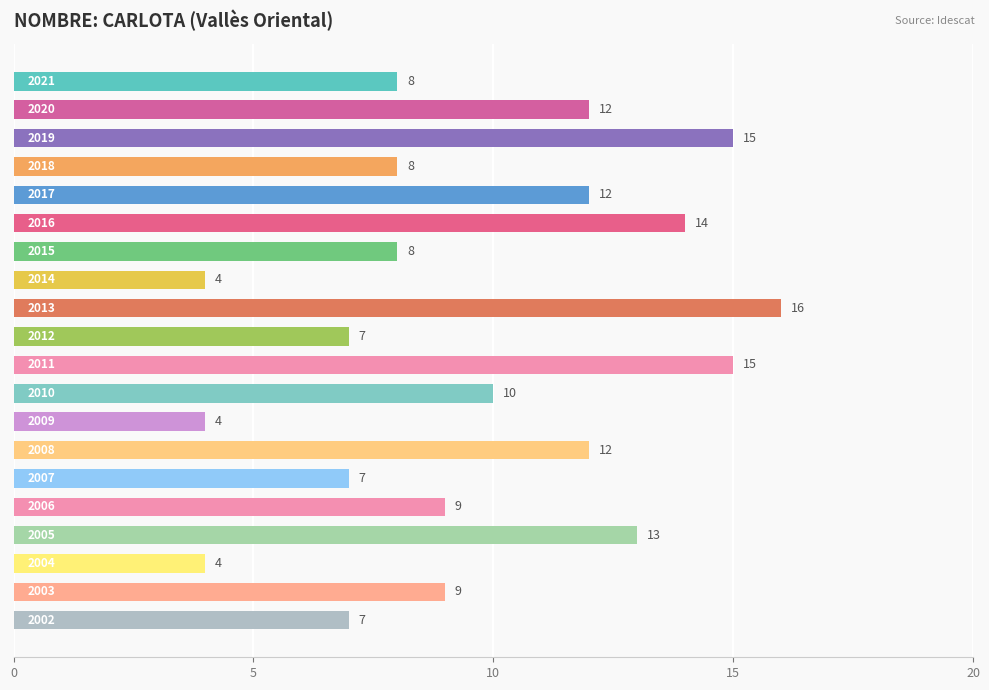

What is the greatest value displayed?

16